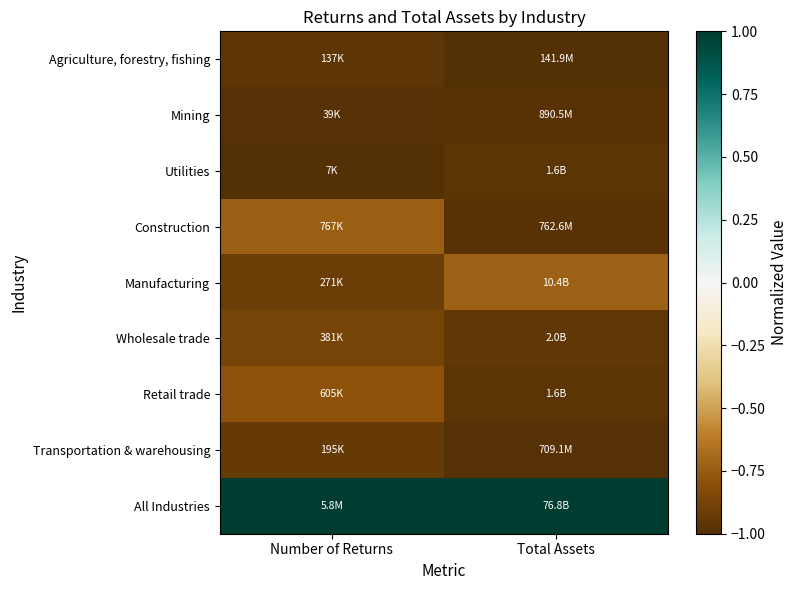

Count the number of categories in the chart.

2